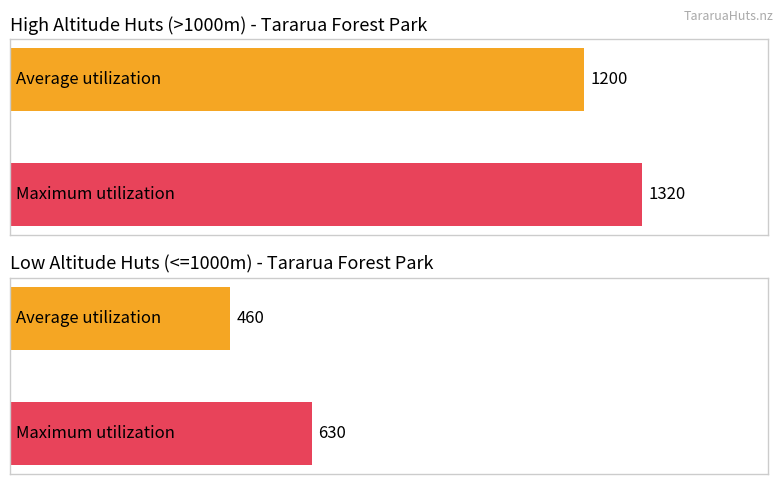

The Maximum utilization series shows 274 at Jumbo Hut. True or false?

False